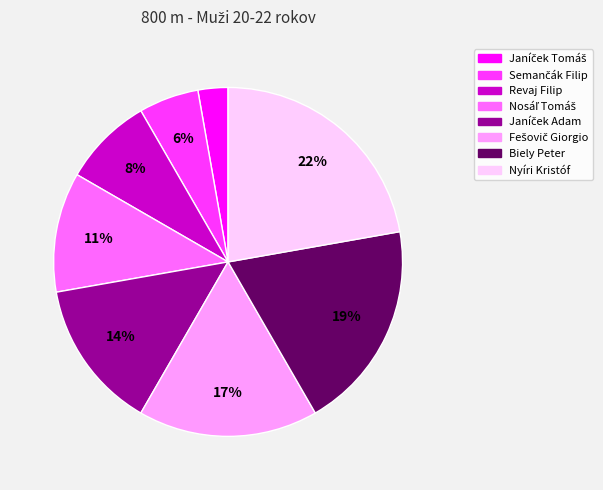

To the nearest percent, what is the average slice percentage?

12%